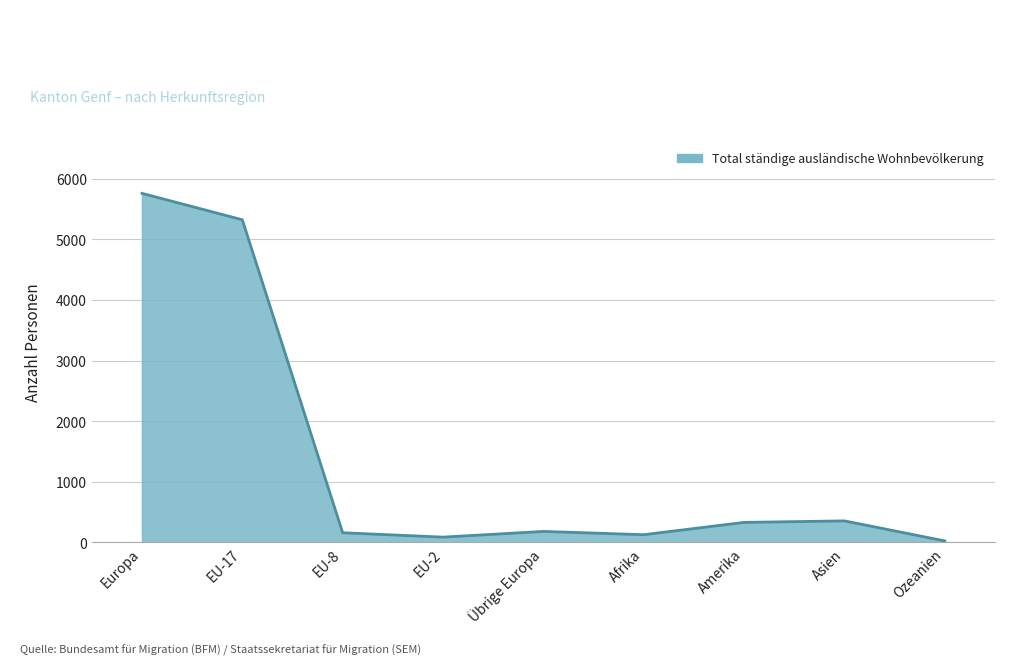

Which has a higher value, Europa or EU-17?

Europa